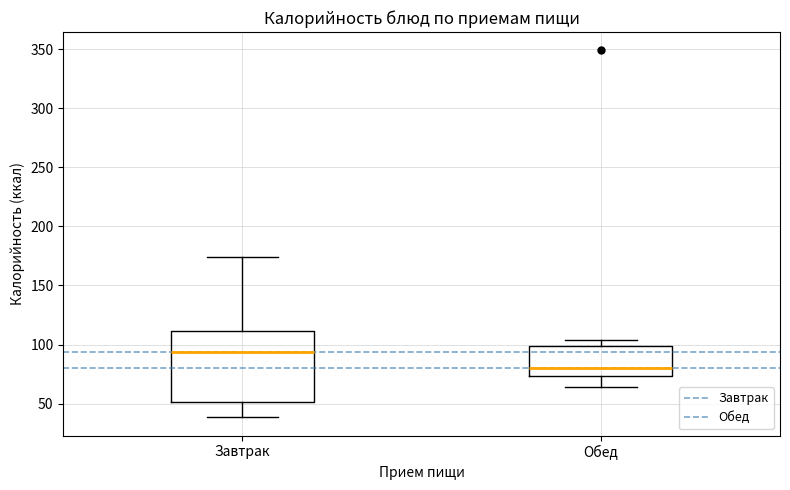

Reading left to right, transcribe this box plot: for each box, give where its median line is, the range the box spans, and where its two whiskers end, as read against the y-axis. The values are not printed on the chart, so give them approximately, as read against the axis.

Завтрак: median 95, box 50 to 110, whiskers 40 to 175
Обед: median 80, box 75 to 100, whiskers 65 to 105